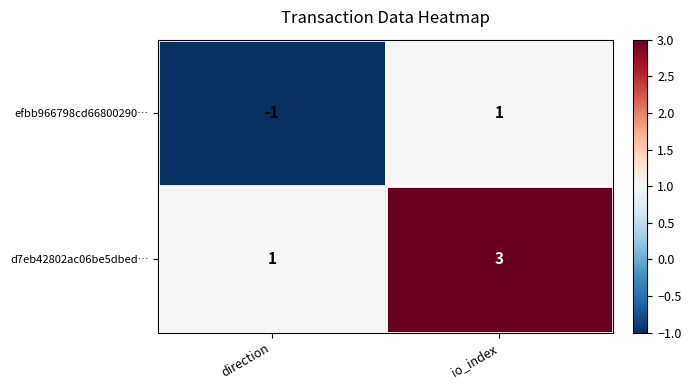

The value of d7eb42802ac06be5dbed… at direction is 2. True or false?

False